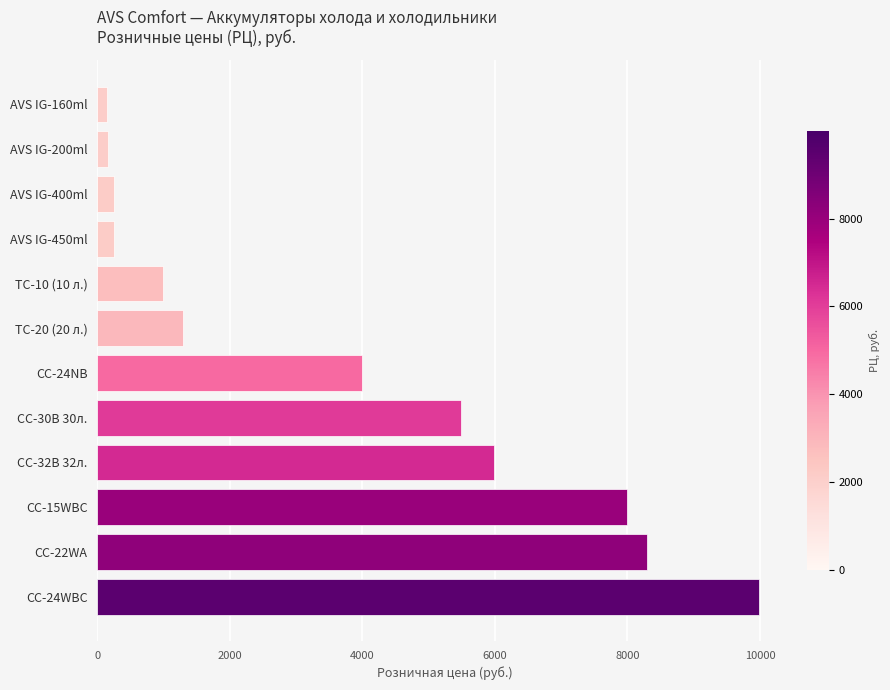

The chart shows a value of 250 at AVS IG-450ml. True or false?

True